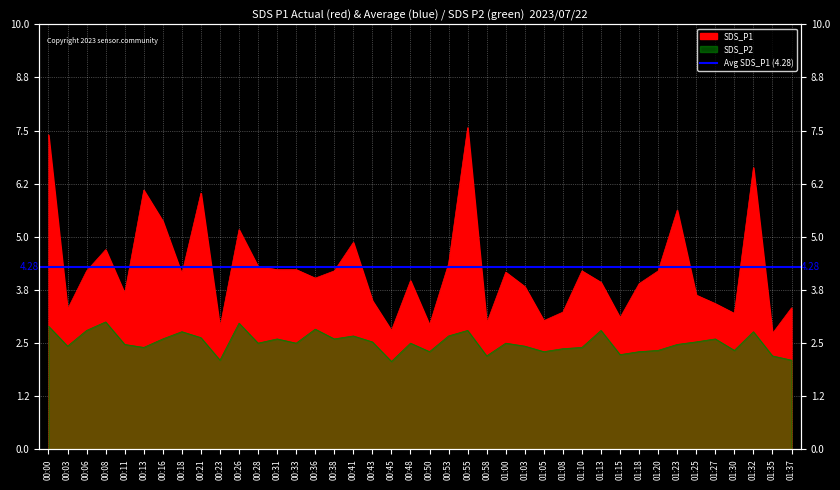

At which label does SDS_P2 reach its peak?

00:08